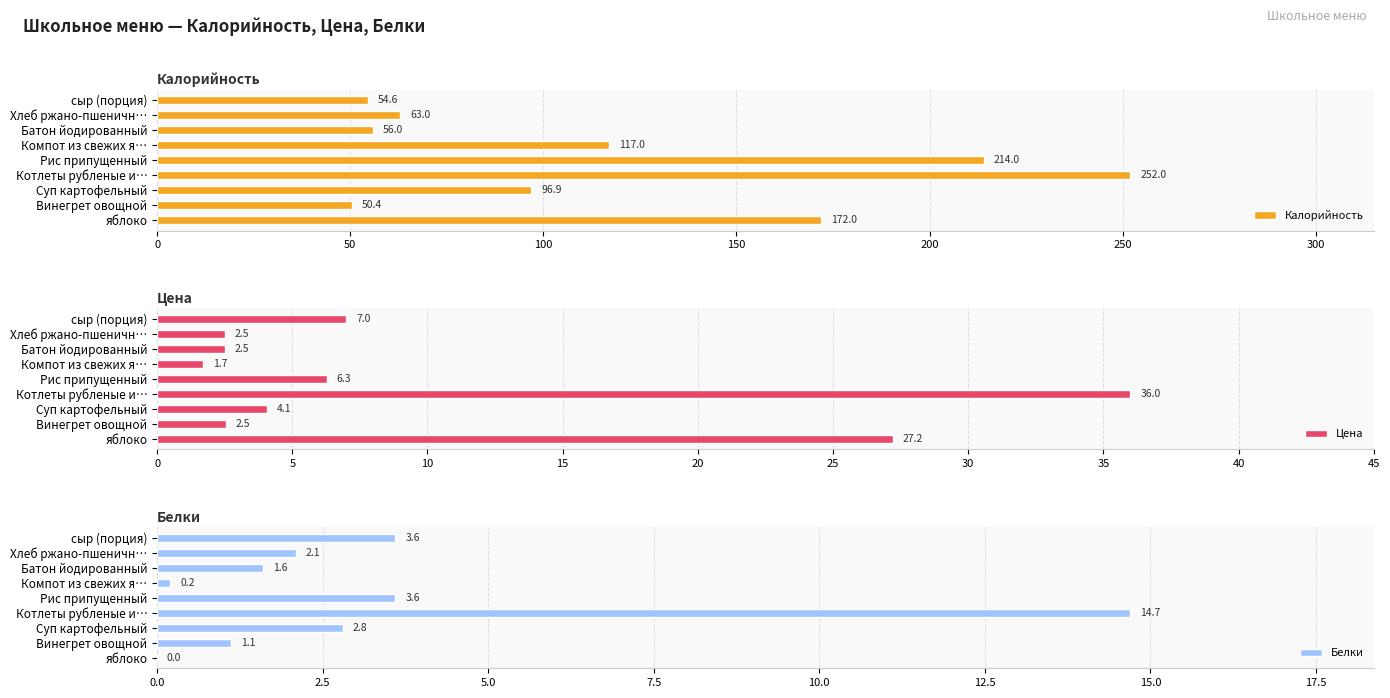

What is the minimum value for Калорийность?

50.4